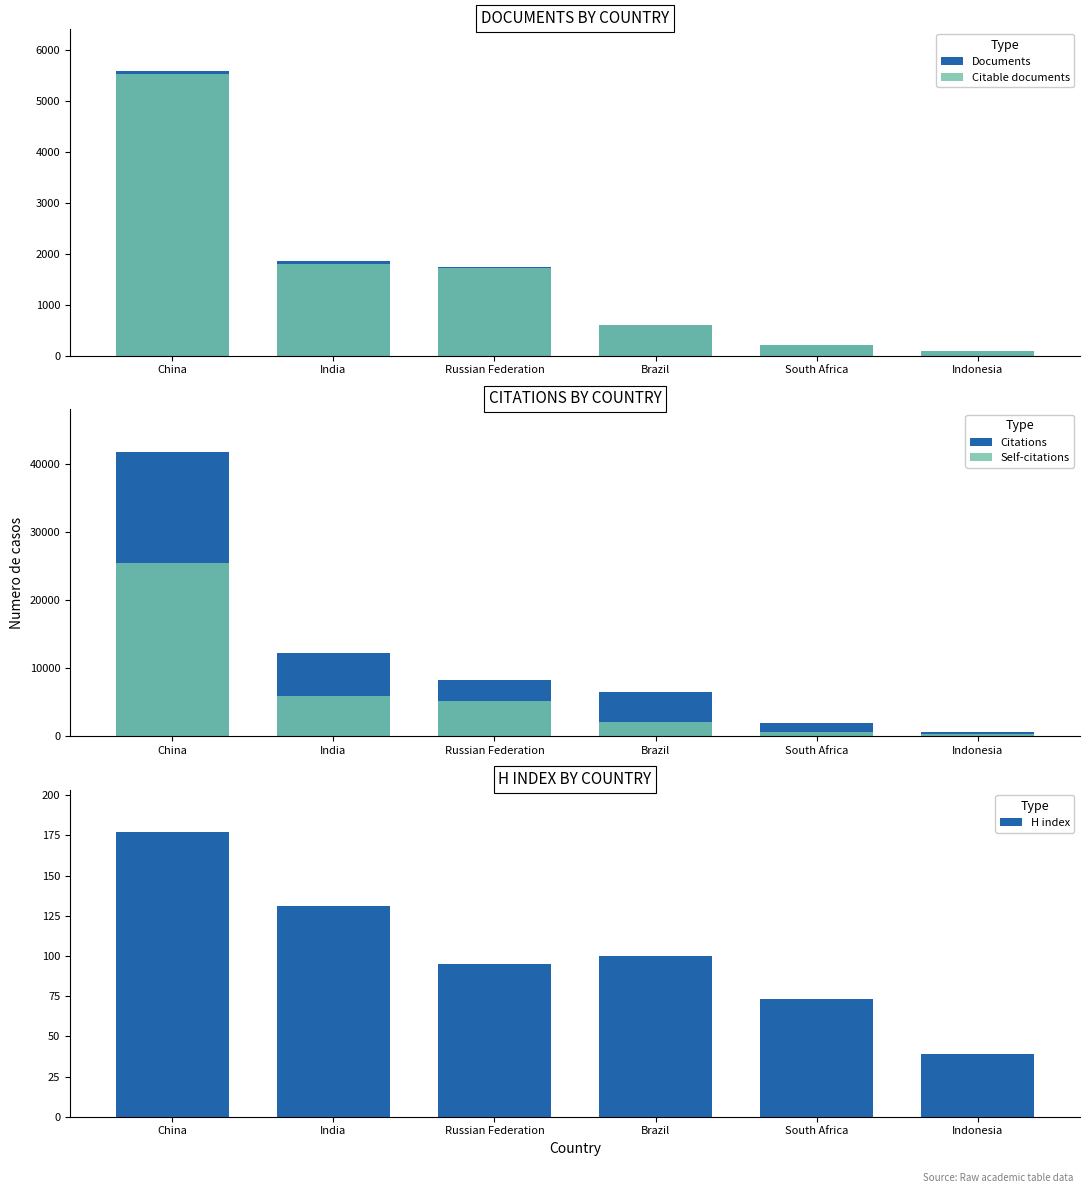

Where is Citable documents nearest to the value 2811?

India